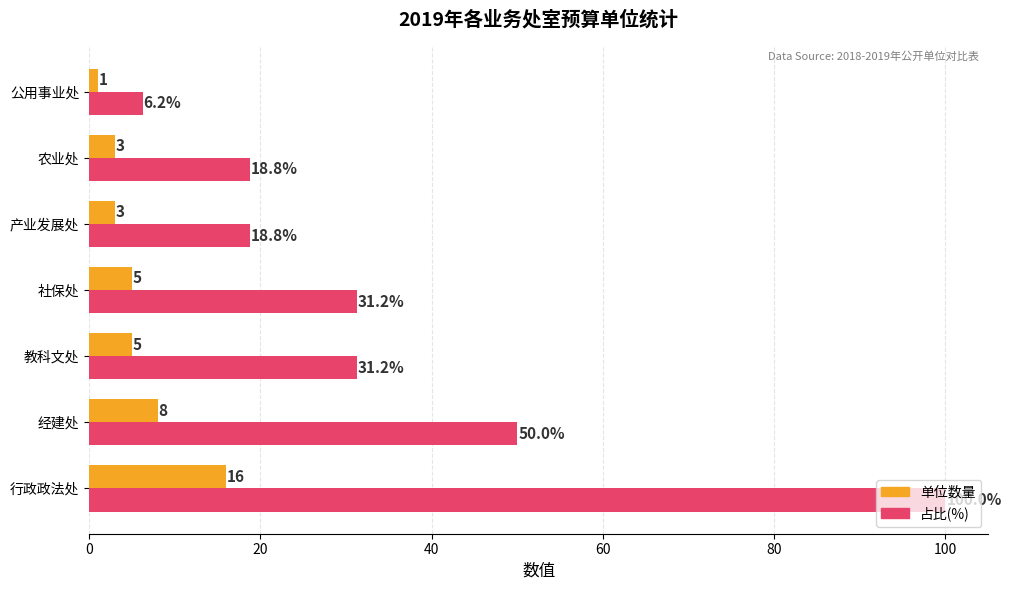

What are all the series names shown in the legend?

单位数量, 占比(%)